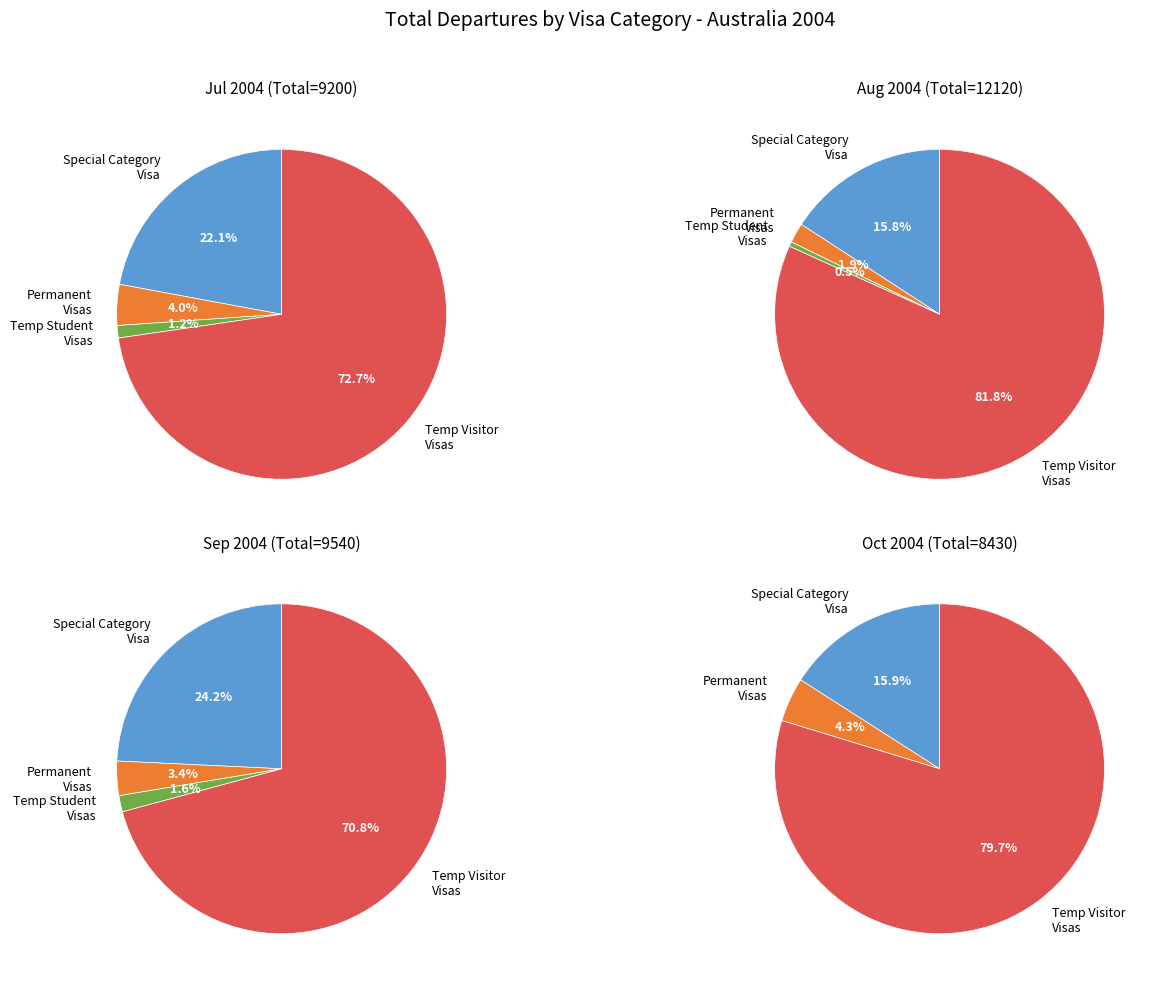

Which series has the largest range (max minus min)?

Temporary Visitor Visas